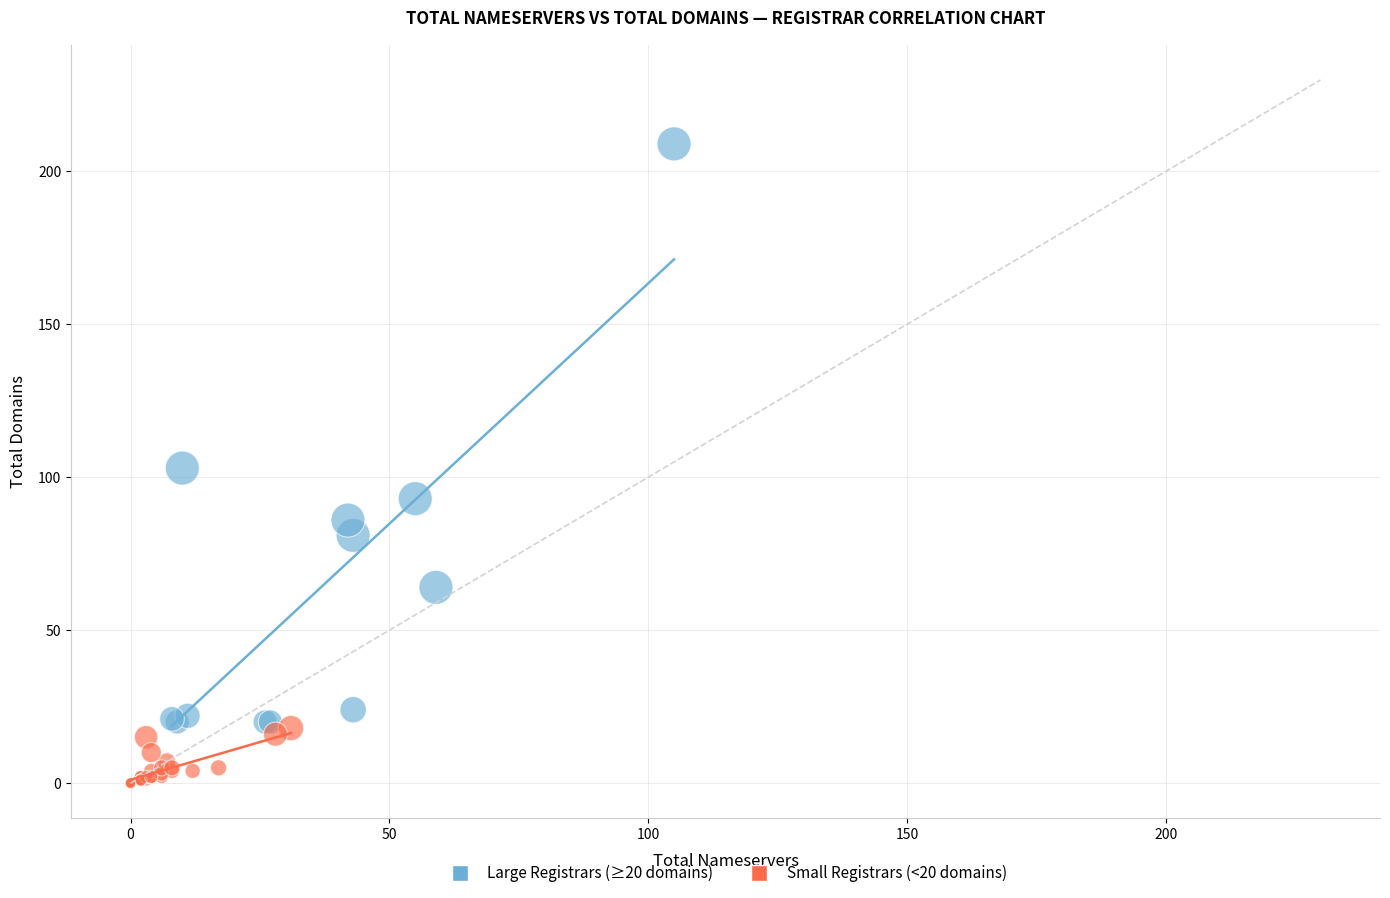

Which series contains the highest Y value?

Large Registrars (≥20 domains)